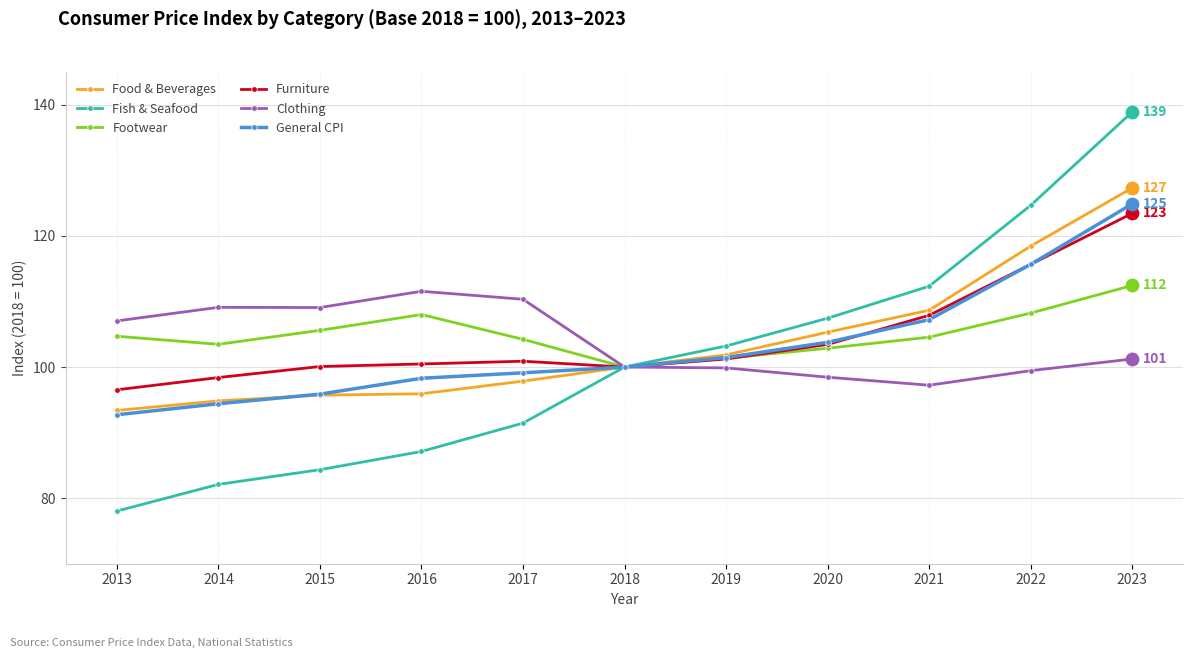

Which series has the largest range (max minus min)?

Fish & Seafood